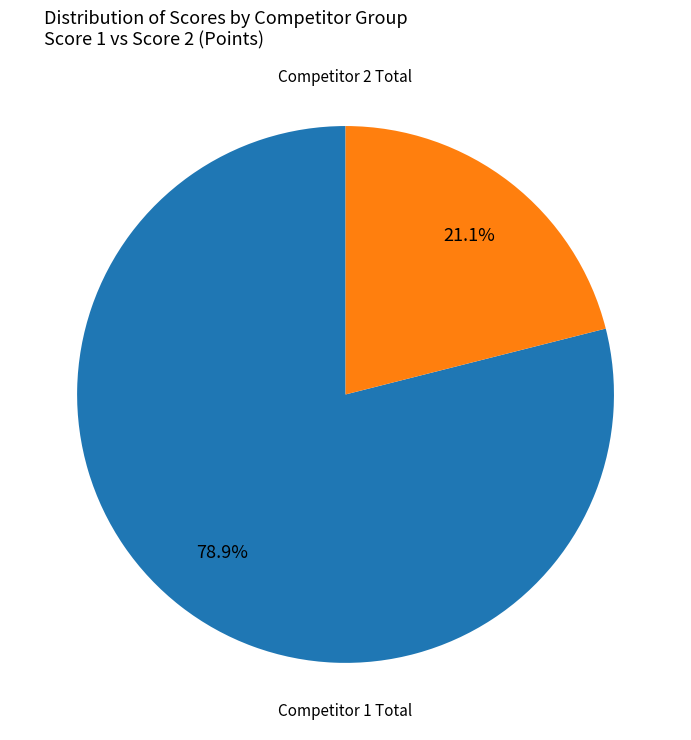

Does any single category account for the majority?

Yes